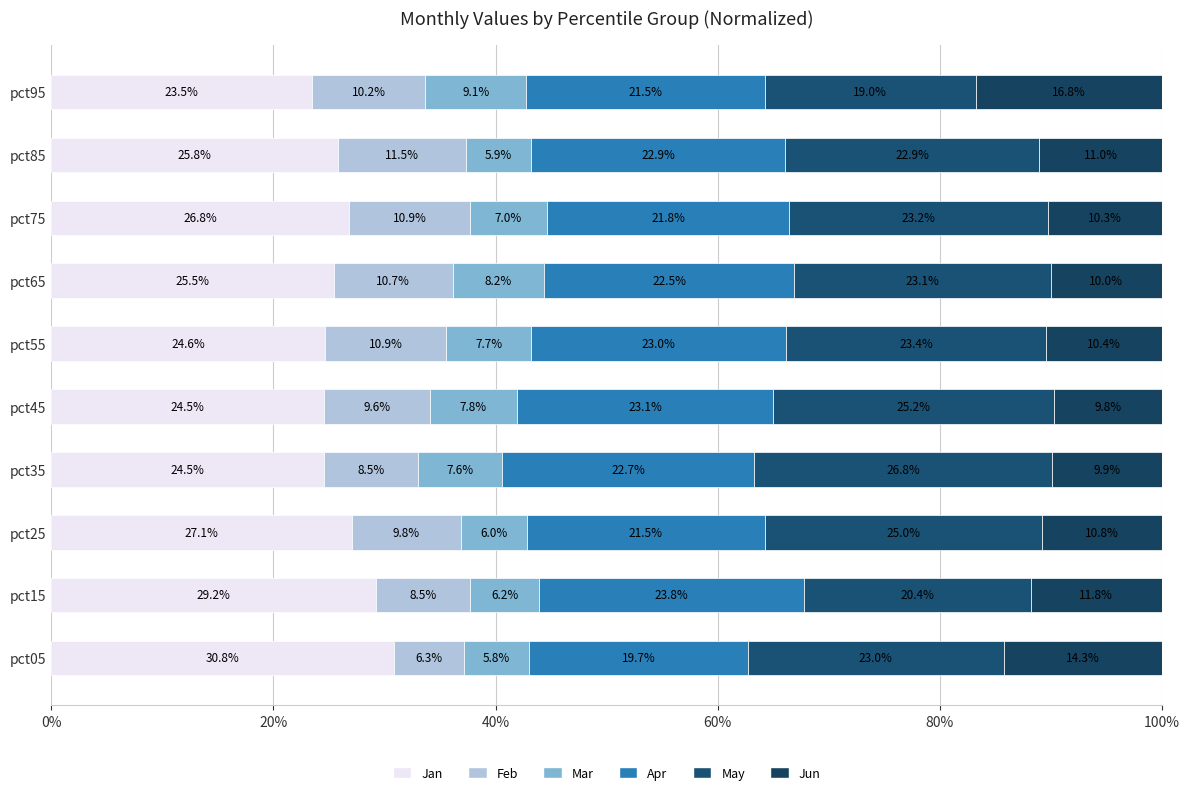

Count the number of data series in this chart.

6